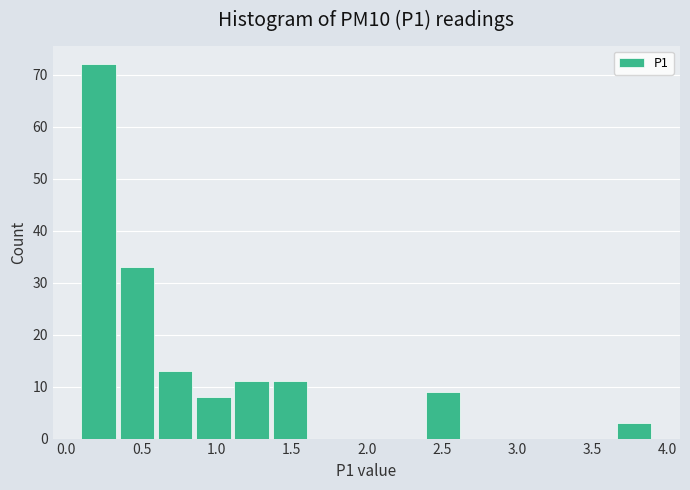

How tall is the bar that spans 3.65 to 3.90 on the x-axis? Neither the bar edges nor the heights are printed on the chart, so give them approximately, as read against the axes.

3